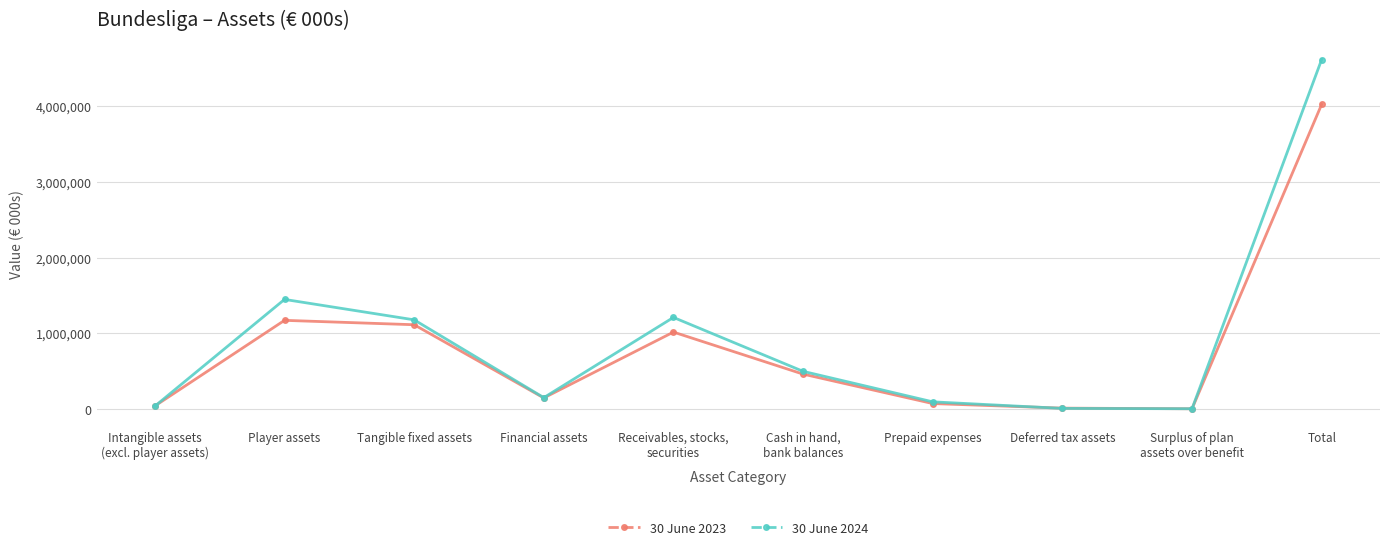

What is the label of the 3rd point from the left?

Tangible fixed assets